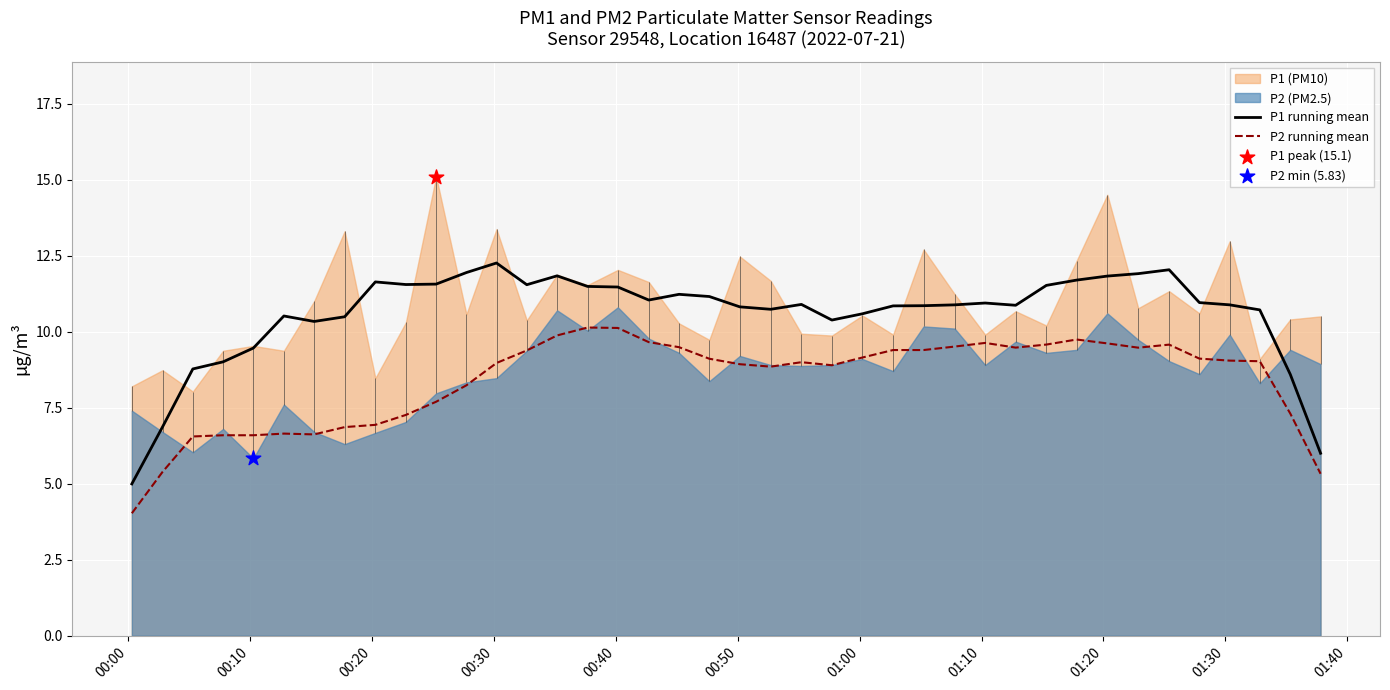

What is the highest value of the P2 running mean series?

10.1